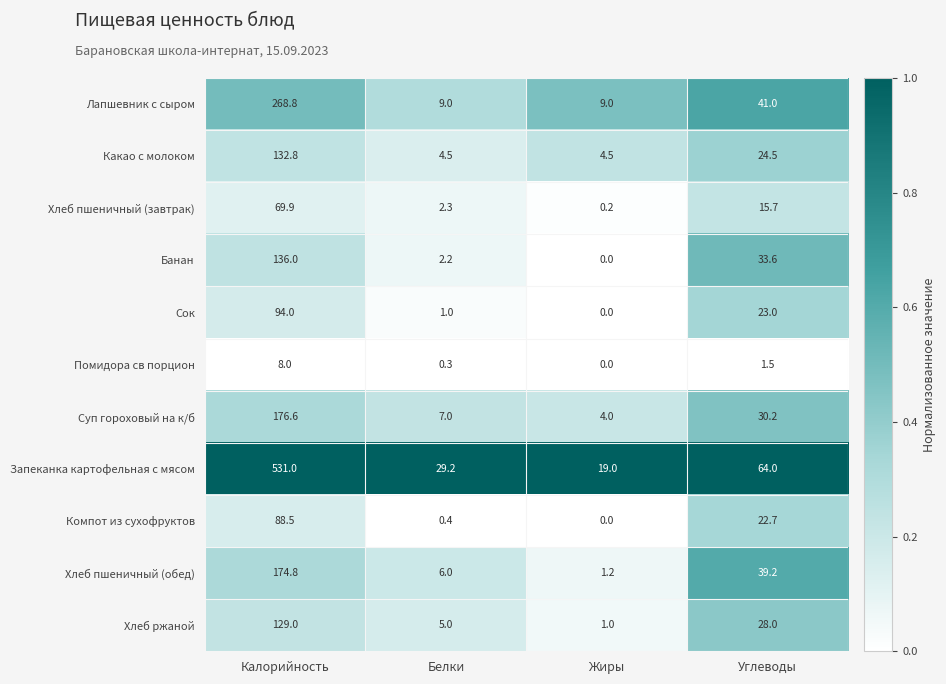

What is the difference between the Лапшевник с сыром values at Калорийность and Углеводы?

227.8